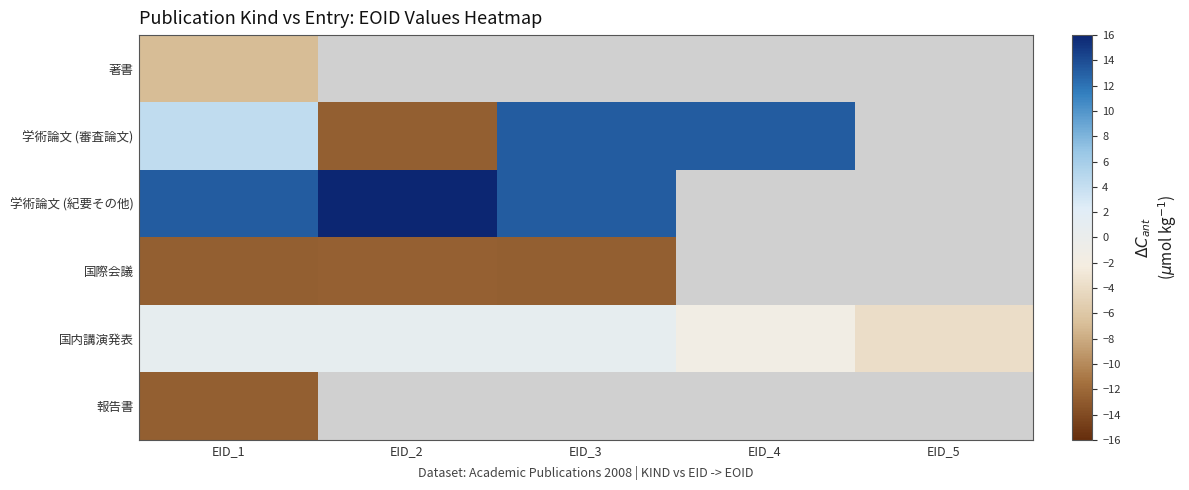

Which has a higher value, EID_2 or EID_5?

EID_5